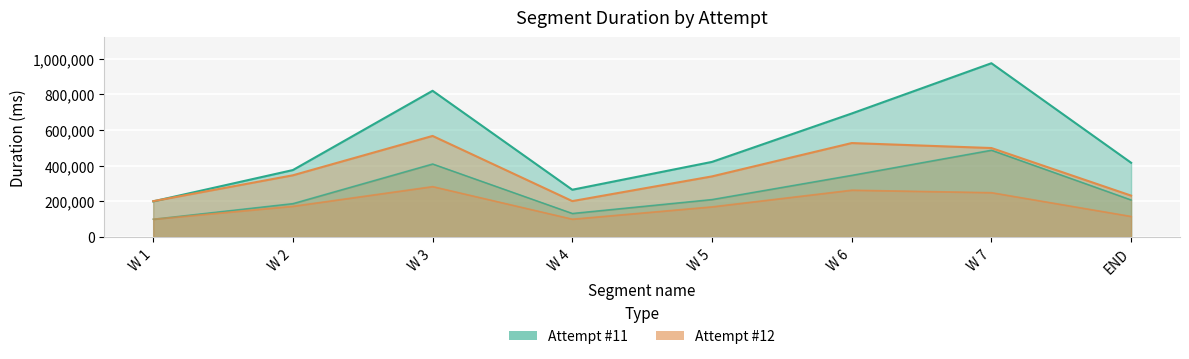

What is the average value of the Attempt #12 series?

364611